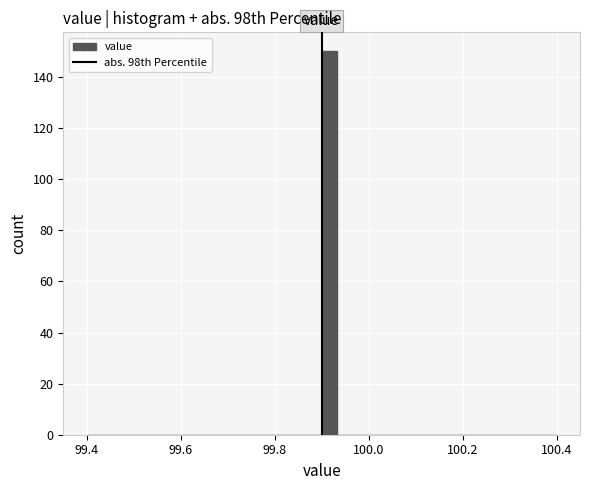

Around what value on the x-axis is the tallest bar? Give the approximate position of its centre, as read against the axis.

99.92